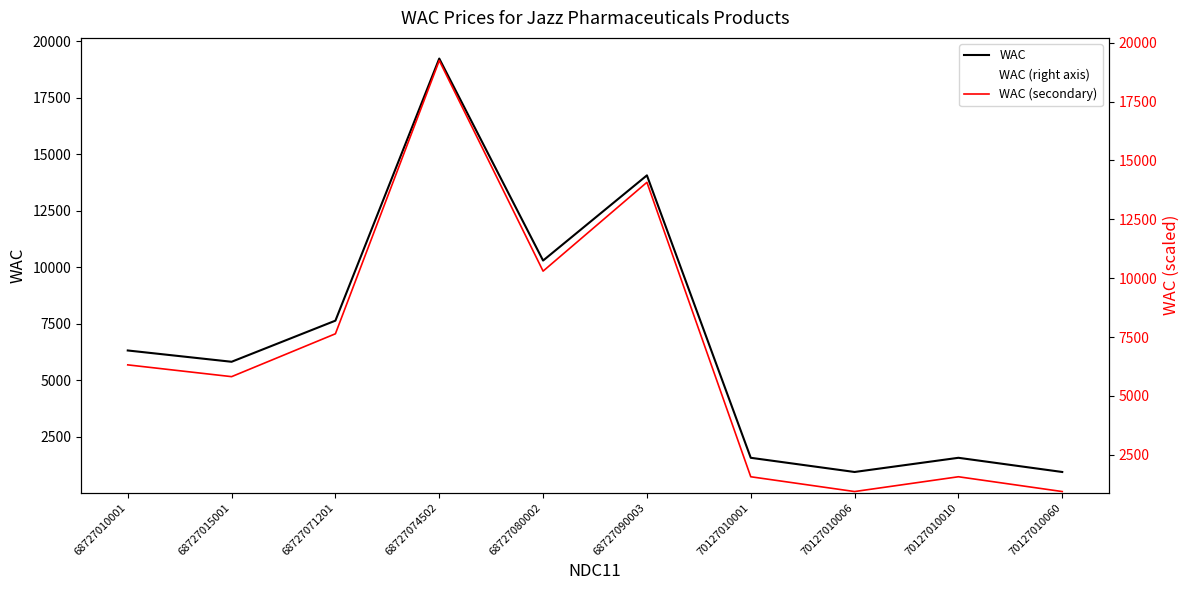

Between 68727010001 and 68727090003, which series saw the biggest shift?

WAC